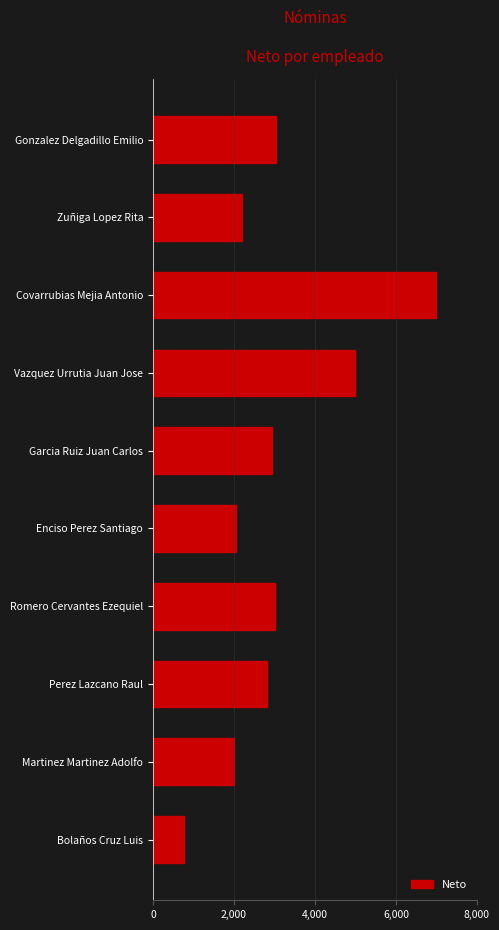

What is the difference between the maximum and minimum values?

6224.8